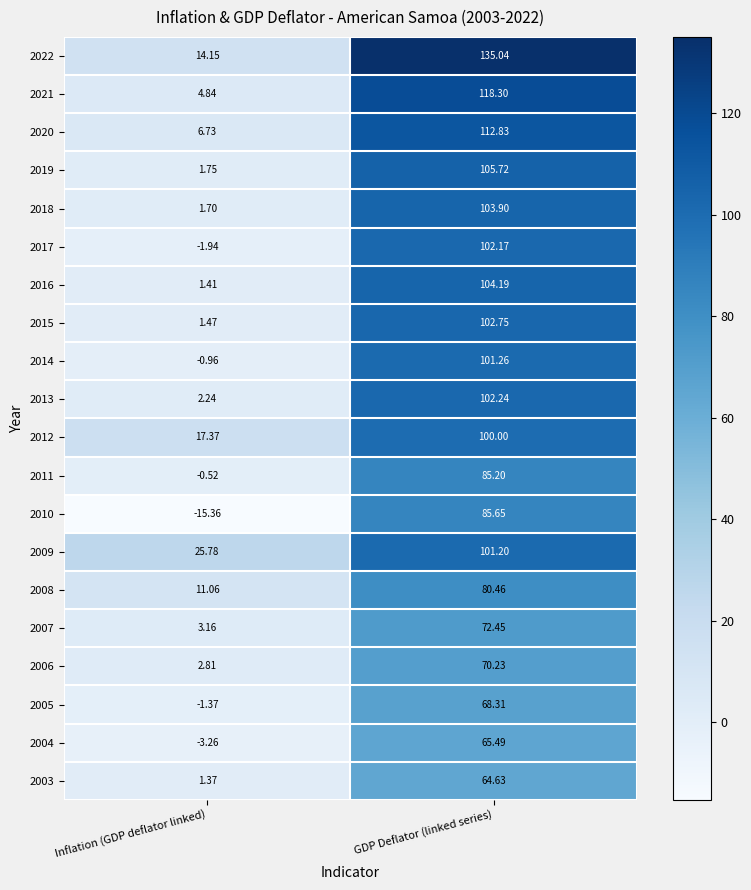

Count the number of categories in the chart.

2